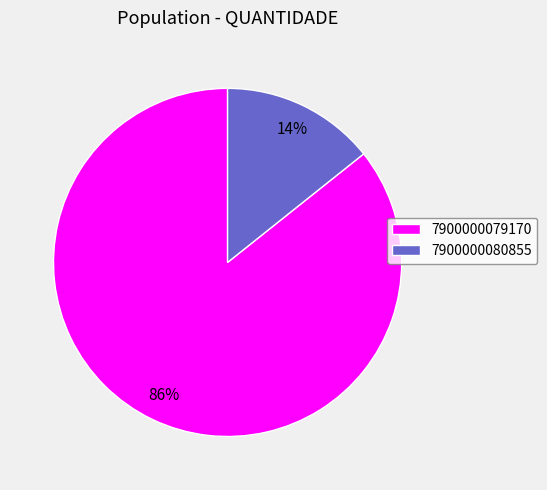

Which category accounts for the majority?

7900000079170